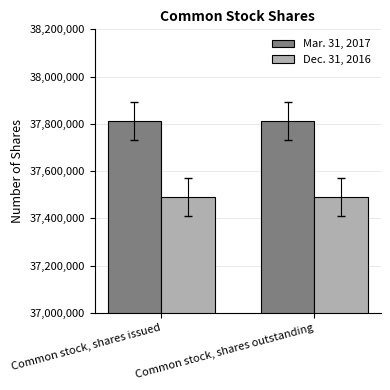

What position from the left is Common stock, shares outstanding?

2